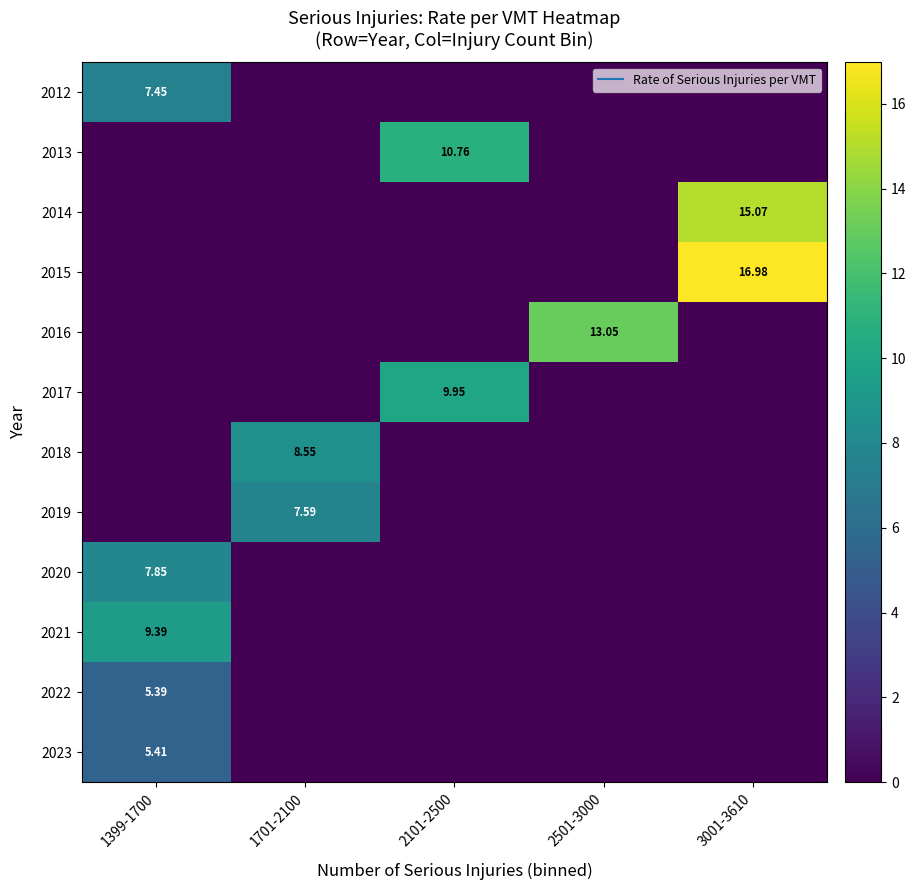

Which series has the largest range (max minus min)?

2015